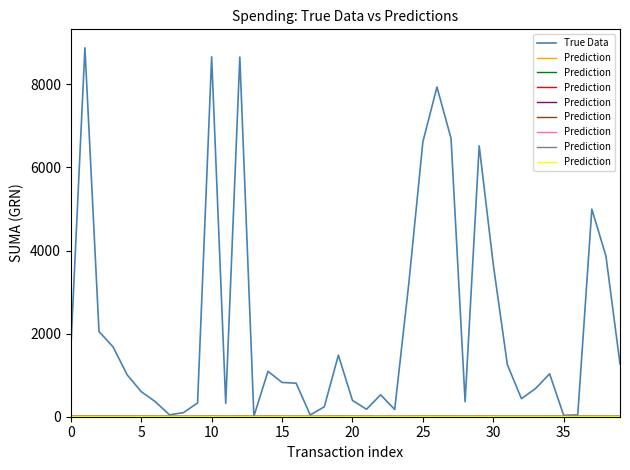

True or false: True Data and Prediction cross at least once.

False